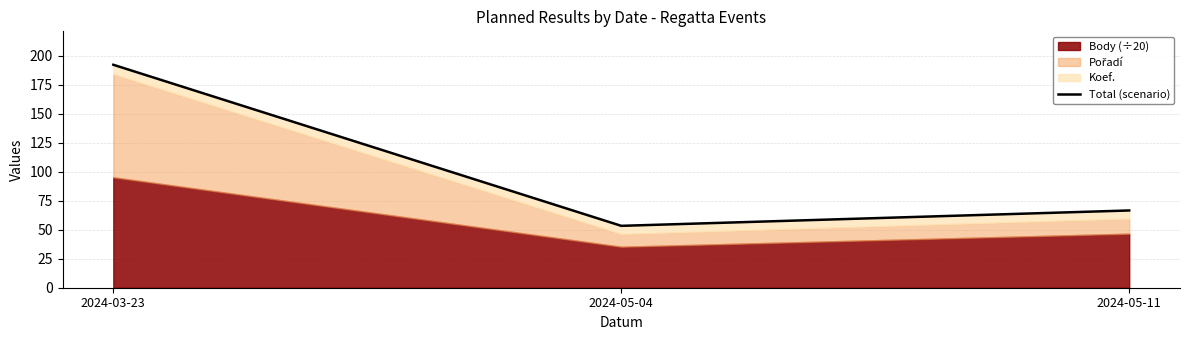

The chart shows a value of 20.9 at 2024-05-04. True or false?

False